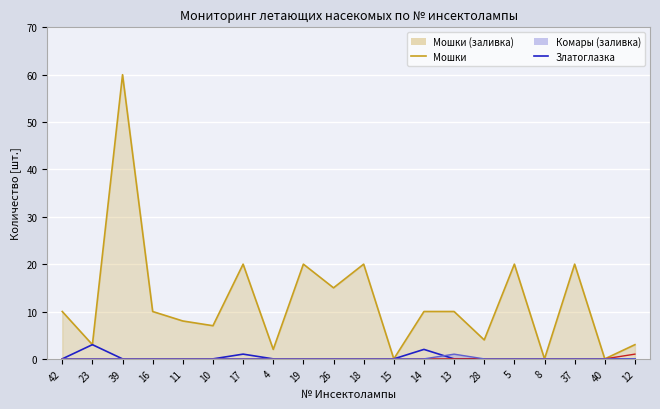

True or false: Златоглазка has a value of 0 at 4.

True